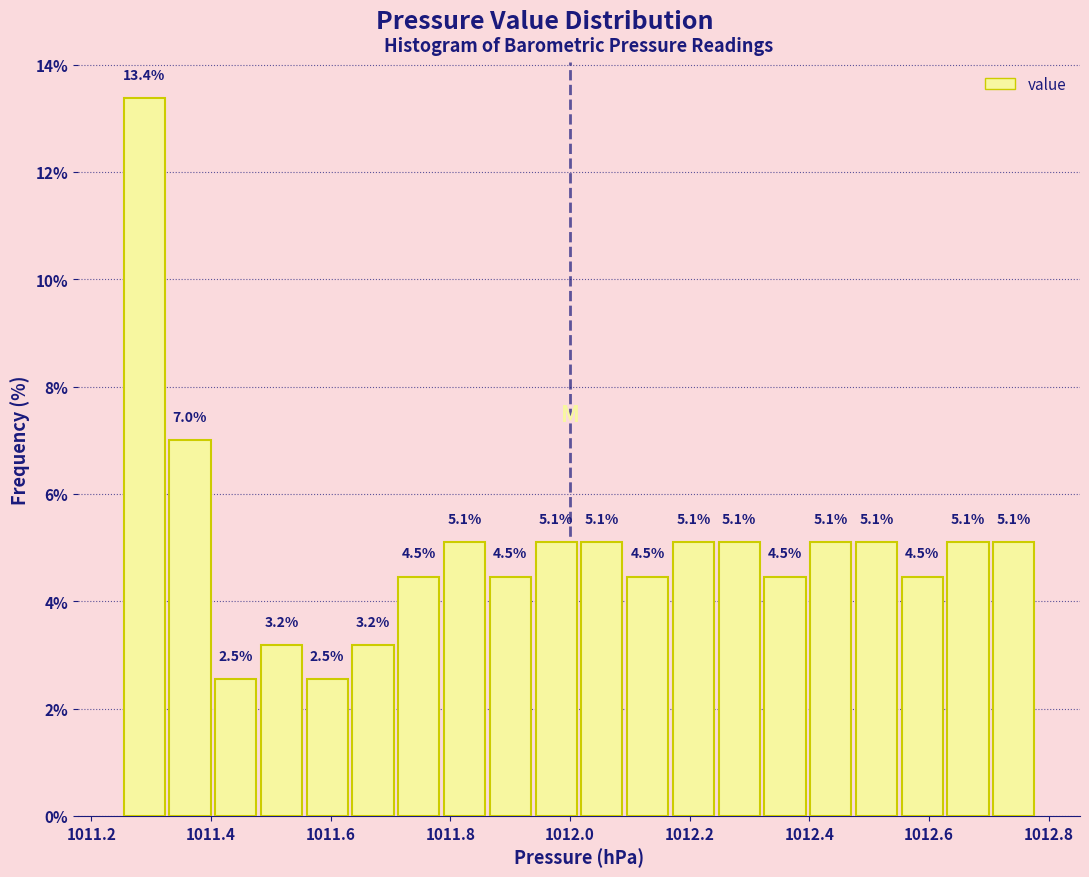

Around what value on the x-axis is the tallest bar? Give the approximate position of its centre, as read against the axis.

1011.28